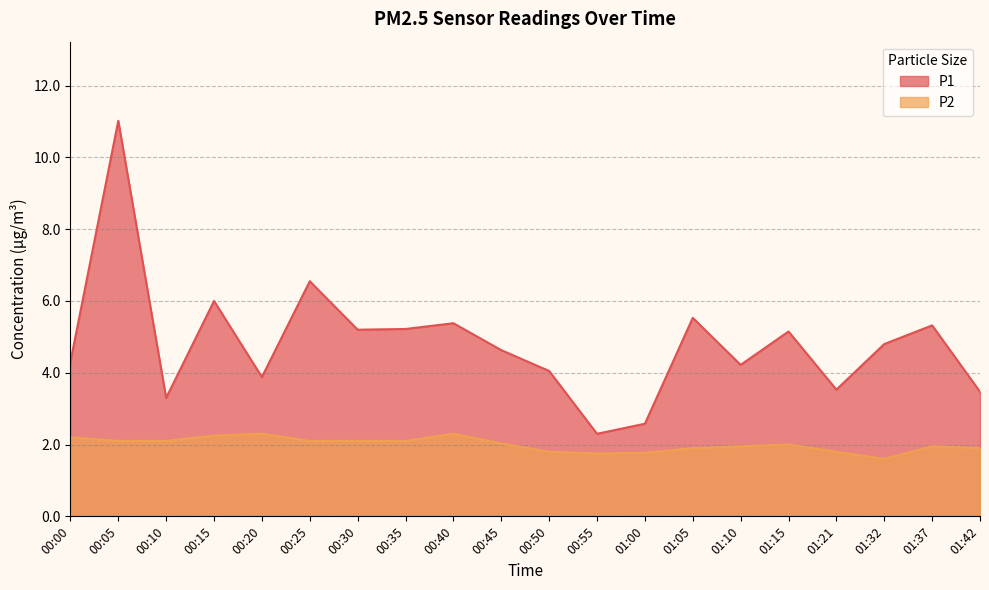

What is the total value across all series at 00:15?

8.2